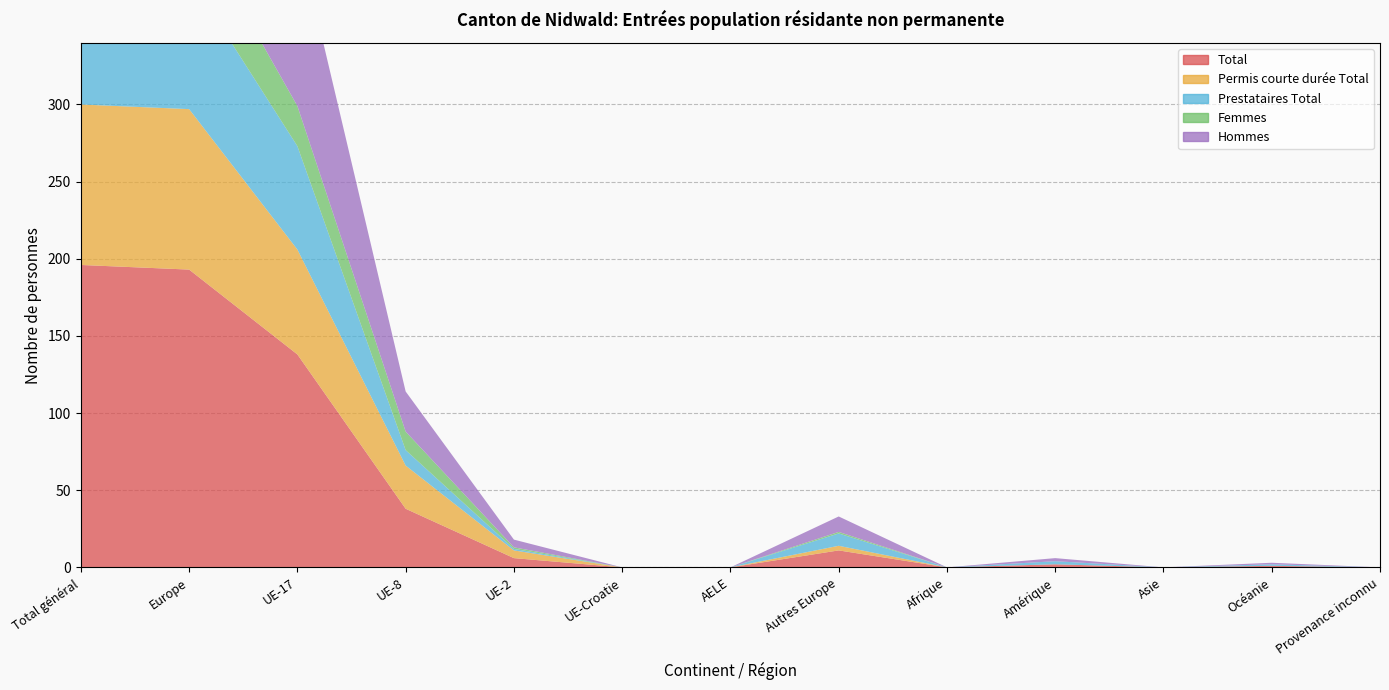

Reading left to right, extract all data points from this chart.

Total: Total général=196	Europe=193	UE-17=138	UE-8=38	UE-2=6	UE-Croatie=0	AELE=0	Autres Europe=11	Afrique=0	Amérique=2	Asie=0	Océanie=1	Provenance inconnu=0
Permis courte durée Total: Total général=104	Europe=104	UE-17=68	UE-8=28	UE-2=5	UE-Croatie=0	AELE=0	Autres Europe=3	Afrique=0	Amérique=0	Asie=0	Océanie=0	Provenance inconnu=0
Prestataires Total: Total général=89	Europe=86	UE-17=67	UE-8=10	UE-2=1	UE-Croatie=0	AELE=0	Autres Europe=8	Afrique=0	Amérique=2	Asie=0	Océanie=1	Provenance inconnu=0
Femmes: Total général=40	Europe=40	UE-17=26	UE-8=12	UE-2=1	UE-Croatie=0	AELE=0	Autres Europe=1	Afrique=0	Amérique=0	Asie=0	Océanie=0	Provenance inconnu=0
Hommes: Total général=156	Europe=153	UE-17=112	UE-8=26	UE-2=5	UE-Croatie=0	AELE=0	Autres Europe=10	Afrique=0	Amérique=2	Asie=0	Océanie=1	Provenance inconnu=0